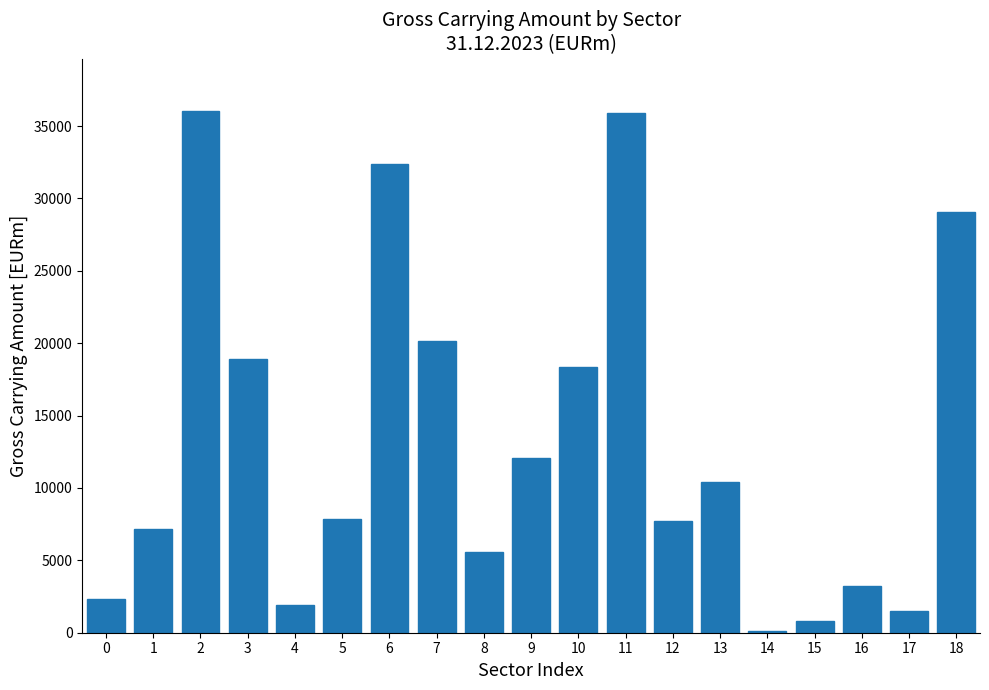

Is it true that the value at 13 is 2272?

False